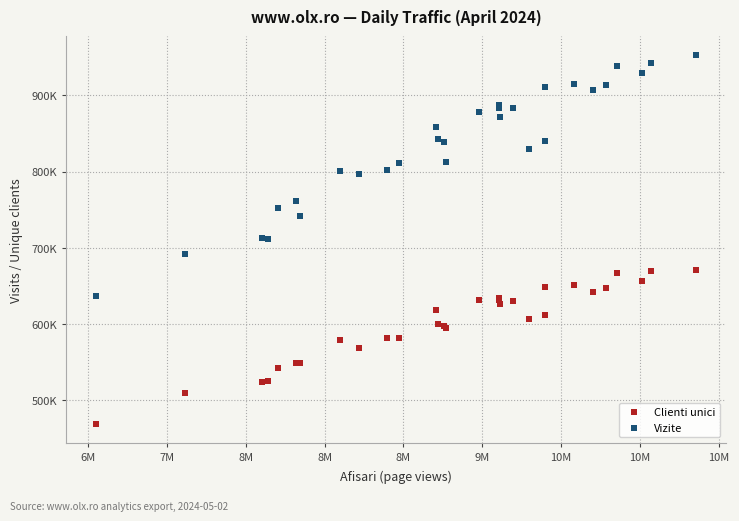

Which series reaches the minimum Y coordinate?

Clienti unici